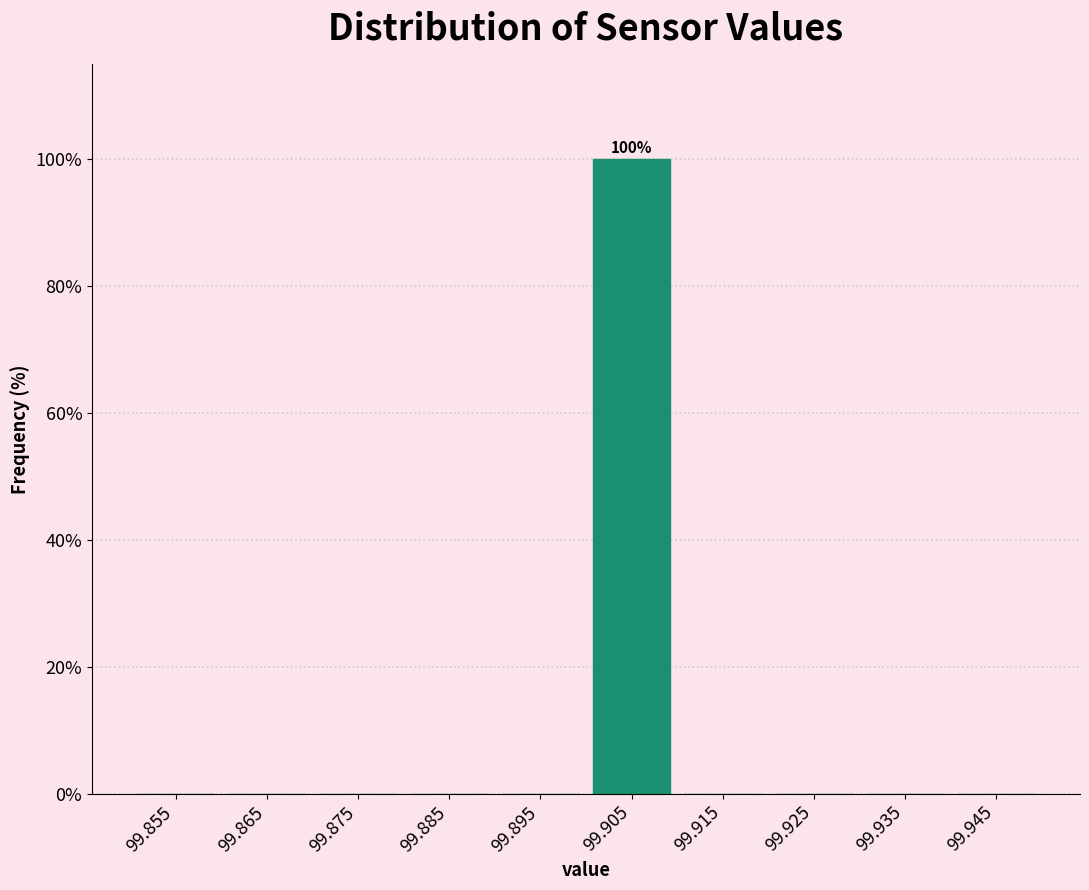

Which range on the x-axis has the tallest bar?

99.90 to 99.91